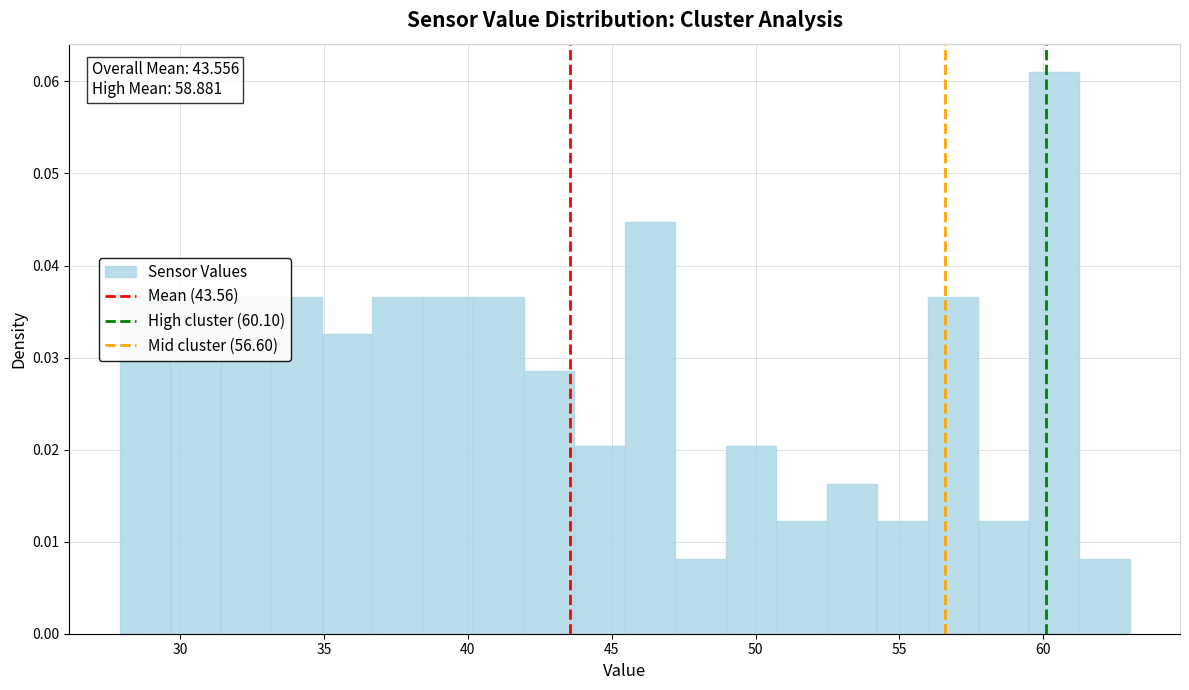

Read against the x-axis, roughly where is the centre of the tallest bar?

60.5